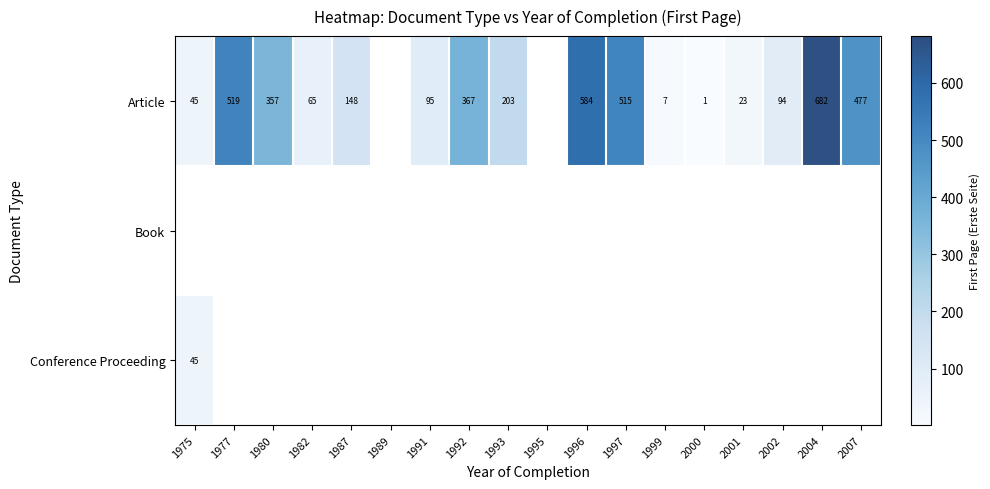

The Article series shows 515 at 1997. True or false?

True